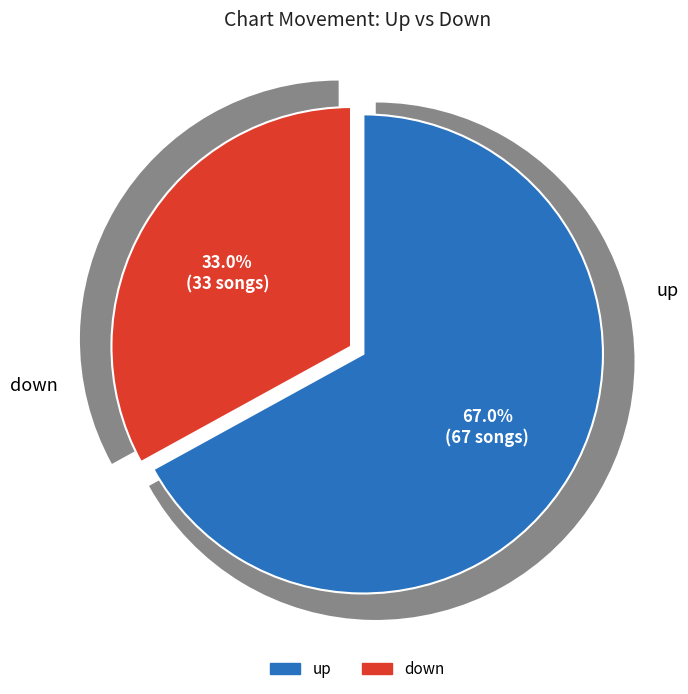

What is the largest slice in the pie chart?

up